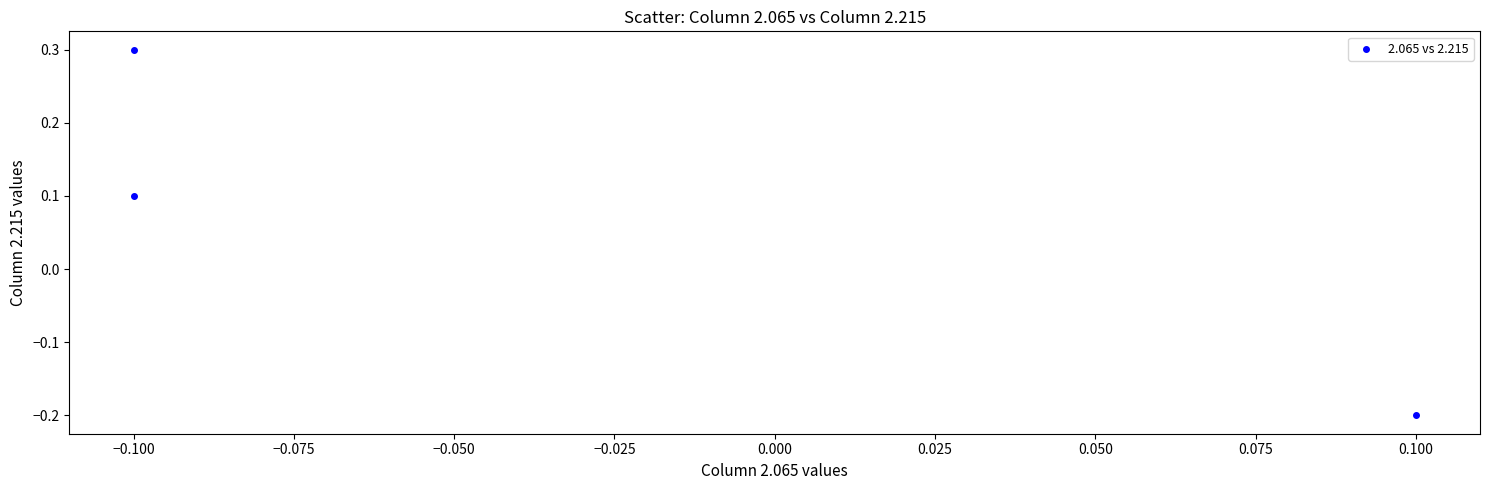

What is the range of Y values (max minus min)?

0.5